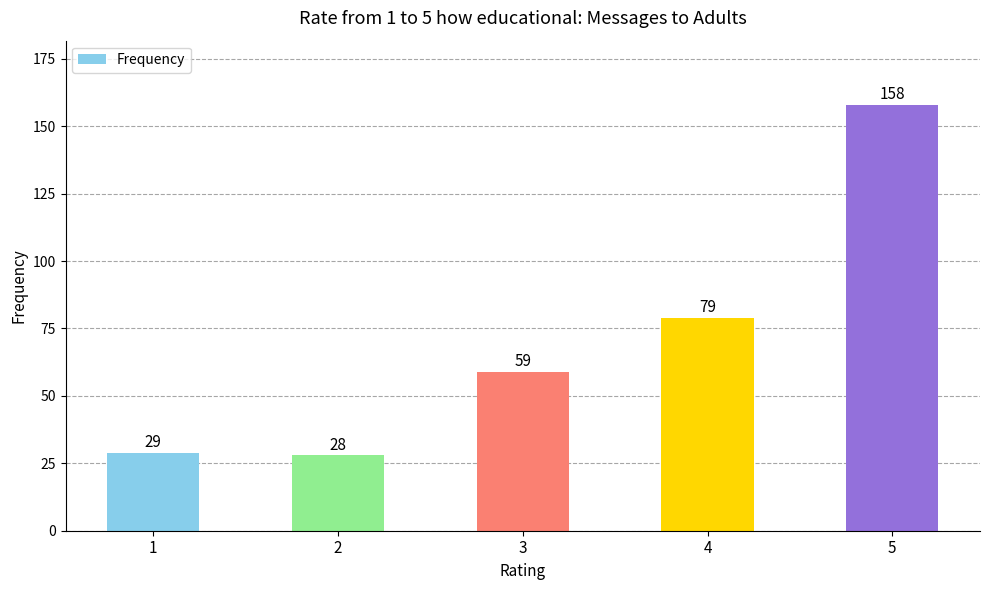

Which category has the lowest value across all series?

2